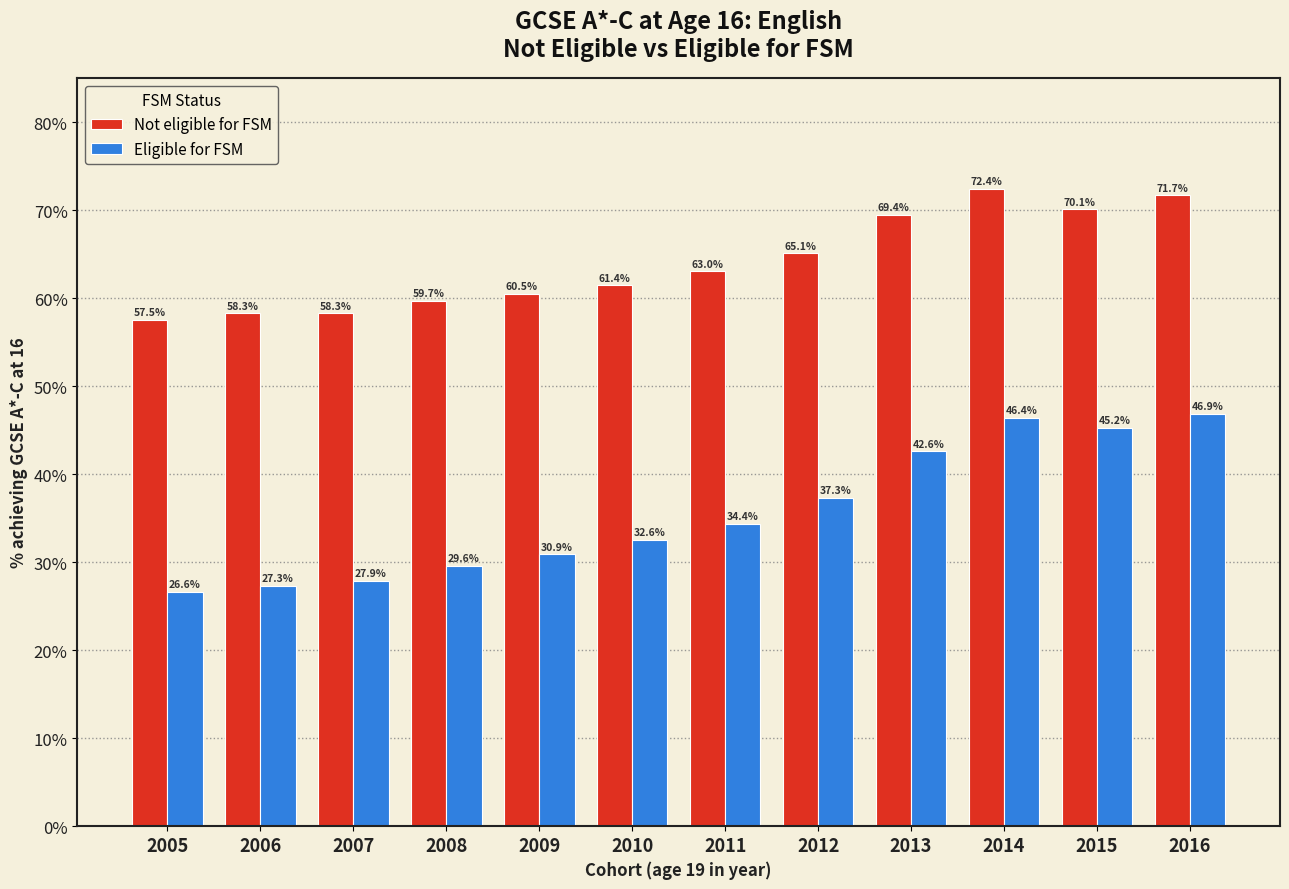

Reading left to right, what are all the values shown in this chart?

Not eligible for FSM: 57.5	58.3	58.3	59.7	60.5	61.4	63.0	65.1	69.4	72.4	70.1	71.7
Eligible for FSM: 26.6	27.3	27.9	29.6	30.9	32.6	34.4	37.3	42.6	46.4	45.2	46.9